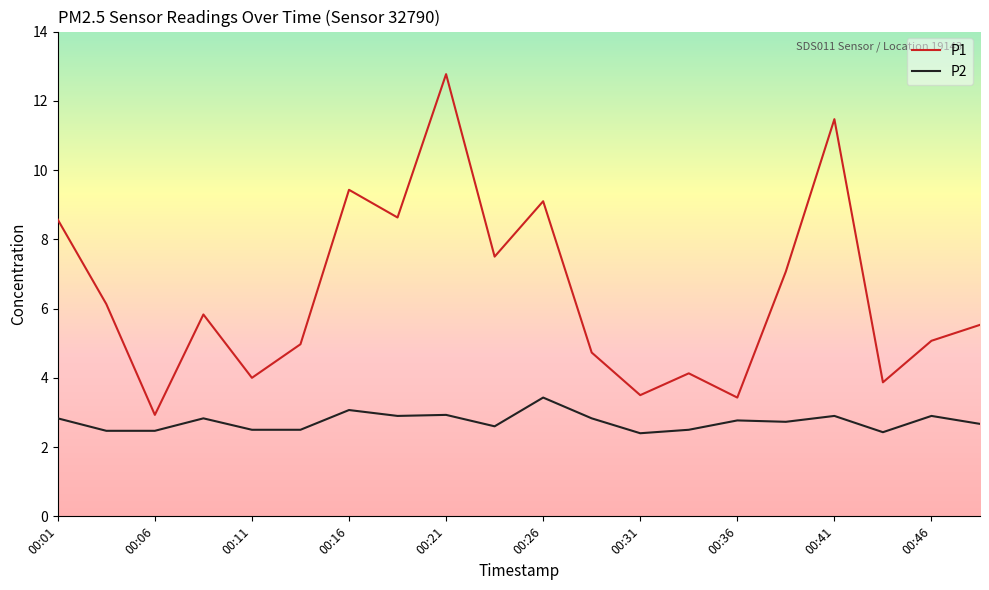

Which series has the largest range (max minus min)?

P1